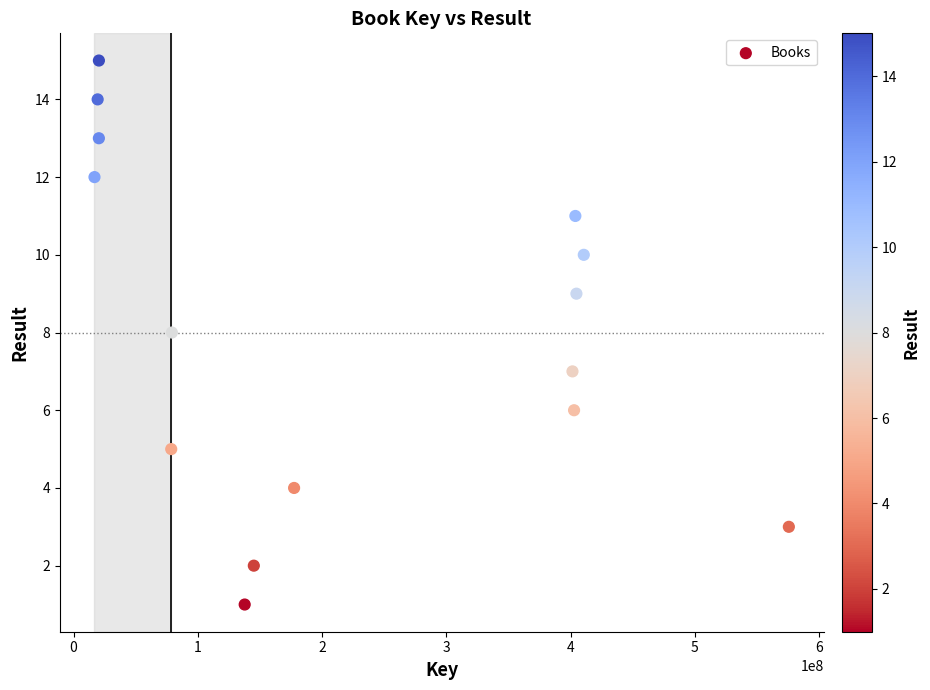

What is the range of X values (max minus min)?

558810799